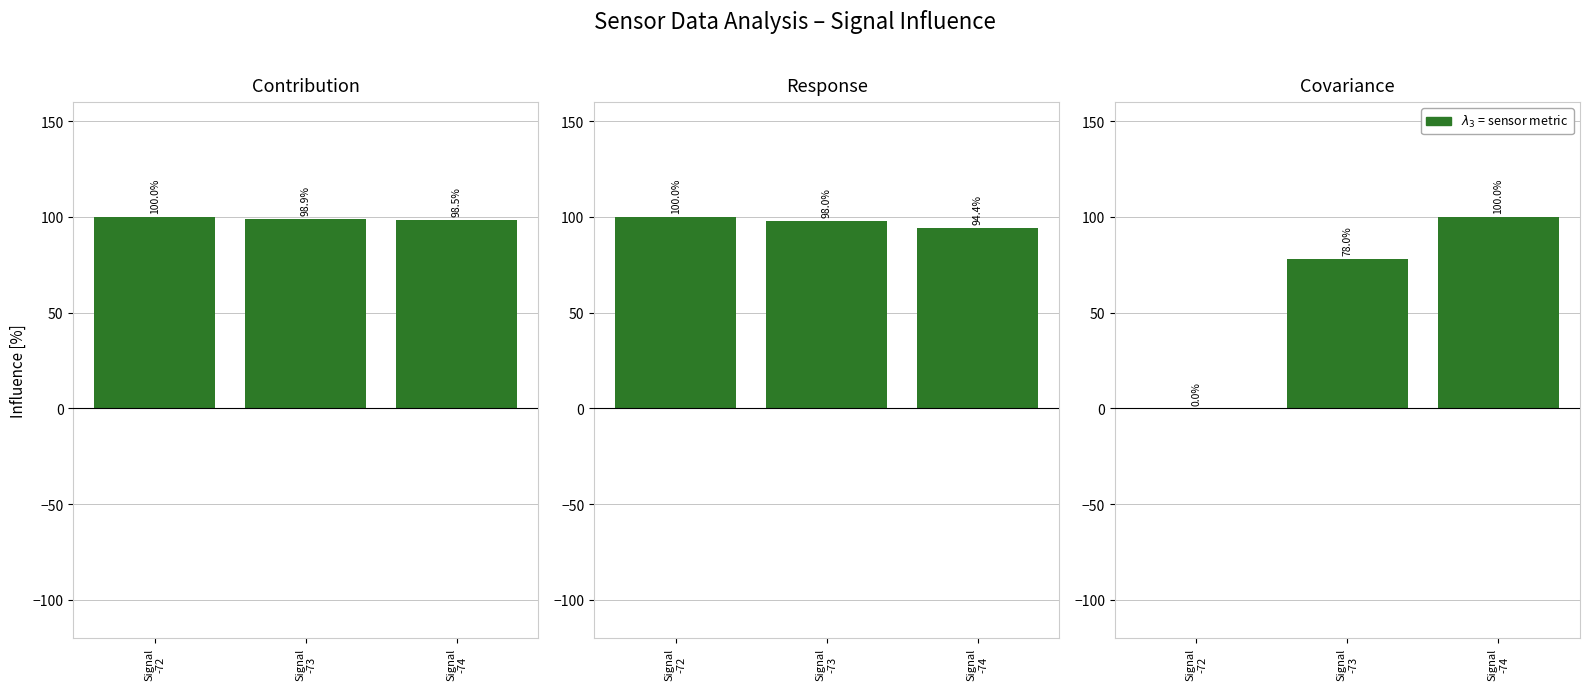

Reading left to right, transcribe all the data shown in this chart.

Samples: 100.0	98.9	98.5
Max_cycle: 100.0	98.0	94.4
SDS_P1: 0.0	78.0	100.0